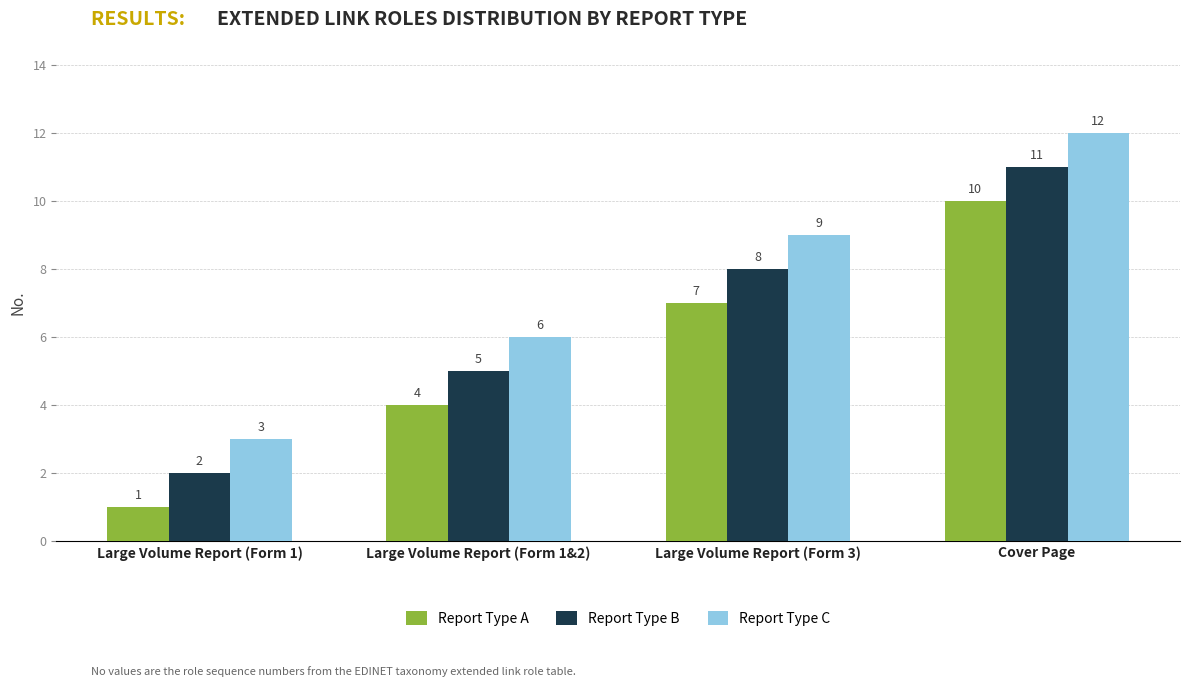

Which category has the lowest value in the Report Type C series?

Large Volume Report (Form 1)